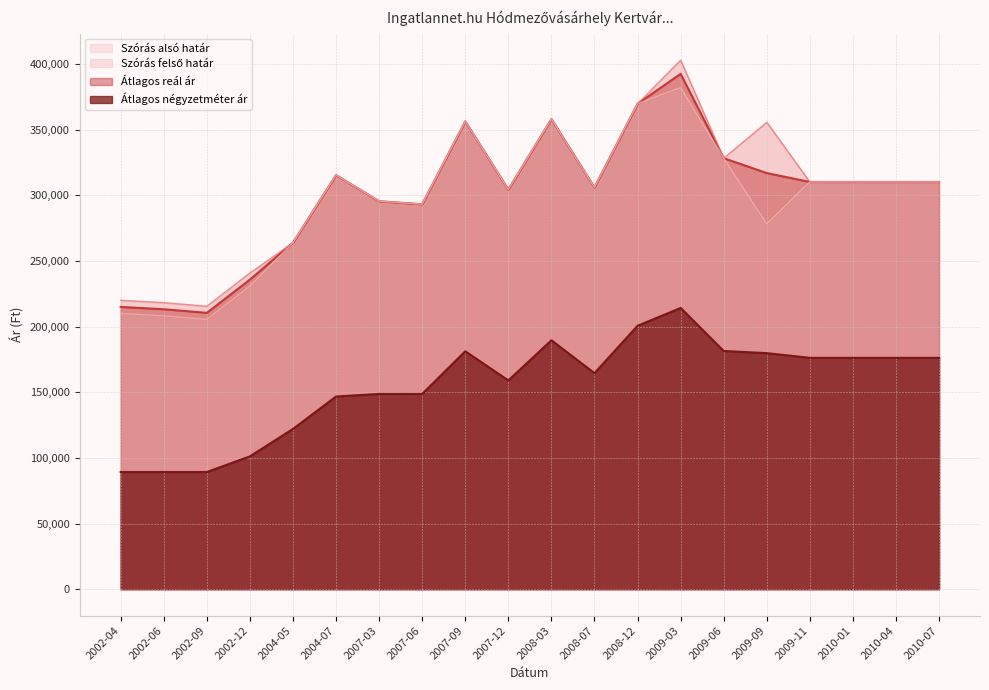

What is the value of the Szórás alsó határ point at the 11th from the left?

358141